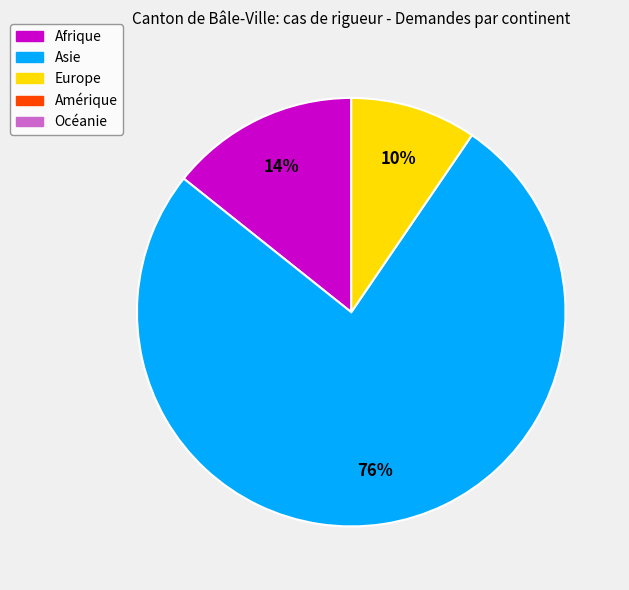

How many slices are in this pie chart?

3